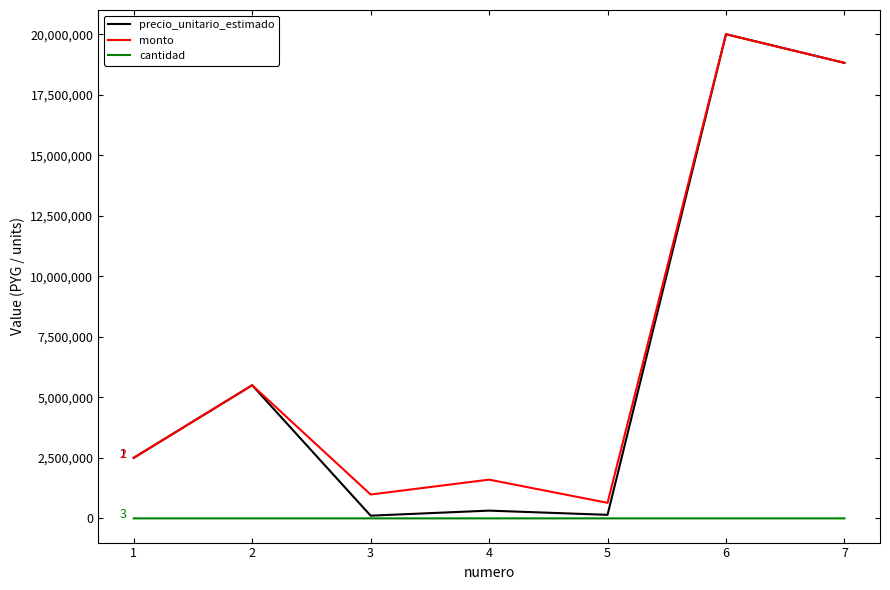

How many lines are shown in the chart?

3